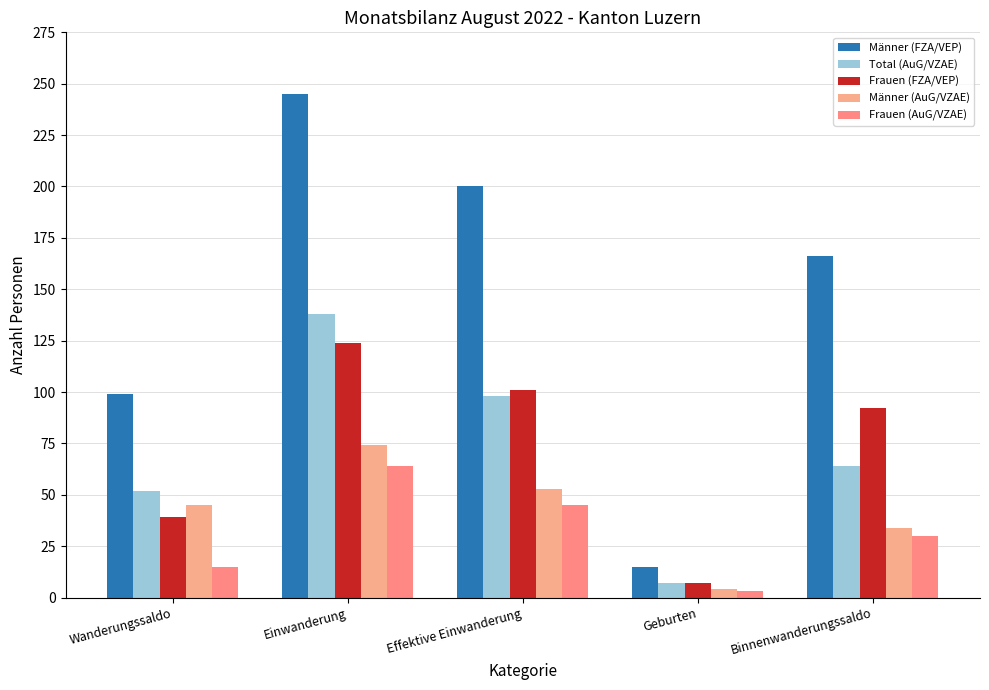

Which series has the widest spread of values?

Männer (FZA/VEP)